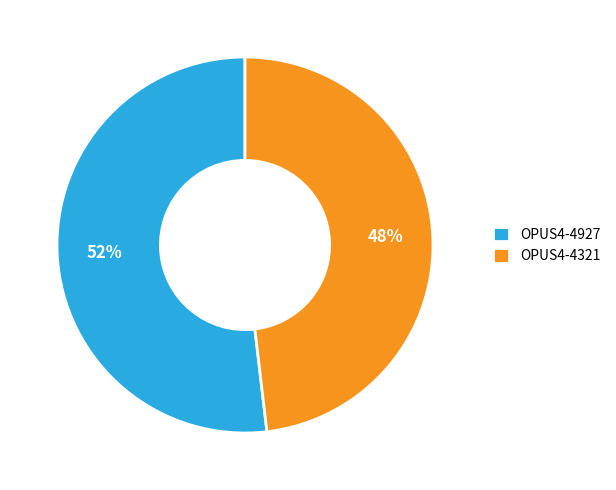

To the nearest percent, what is the combined percentage of OPUS4-4321 and OPUS4-4927?

100%